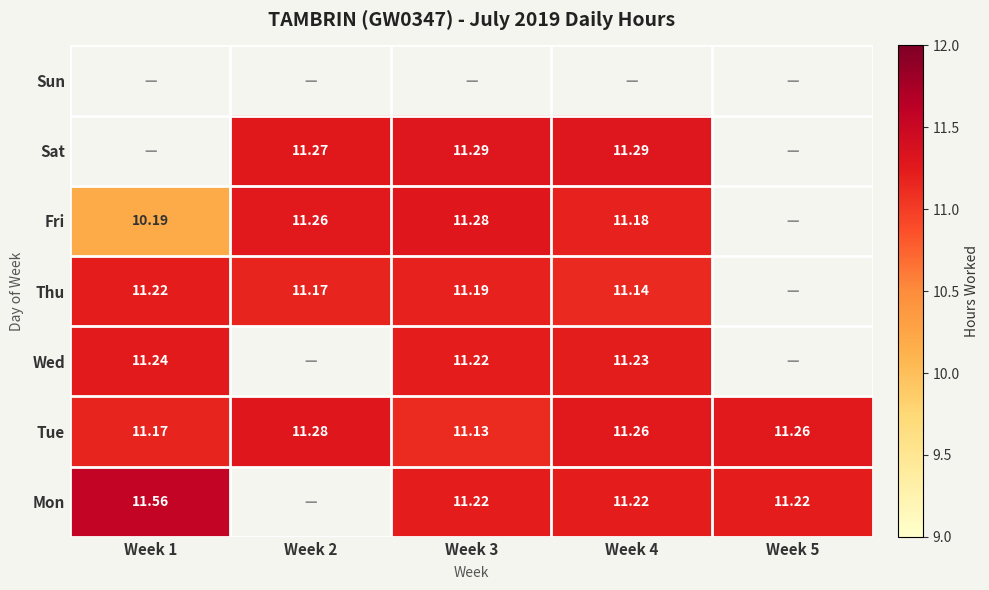

Is the value of Thu at Week 1 greater than the value of Sat at Week 2?

No